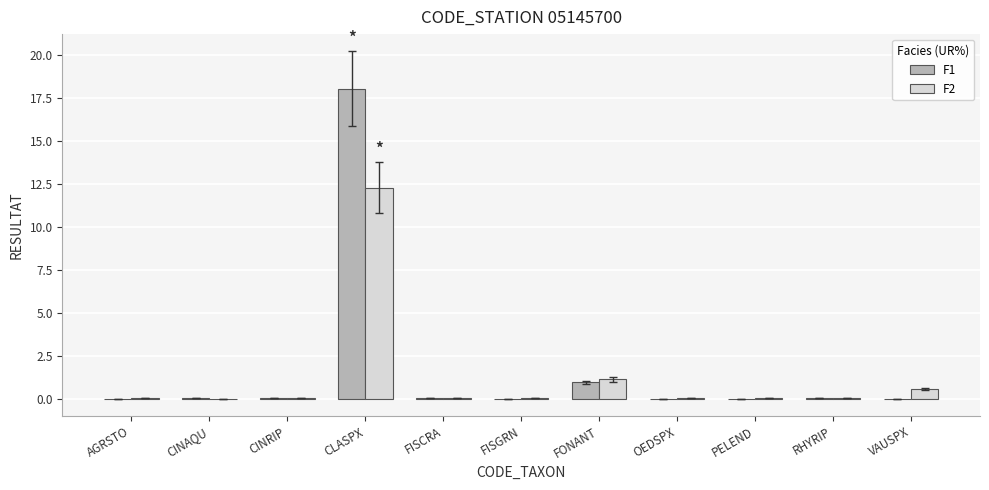

The F2 series shows 0.5 at VAUSPX. True or false?

True